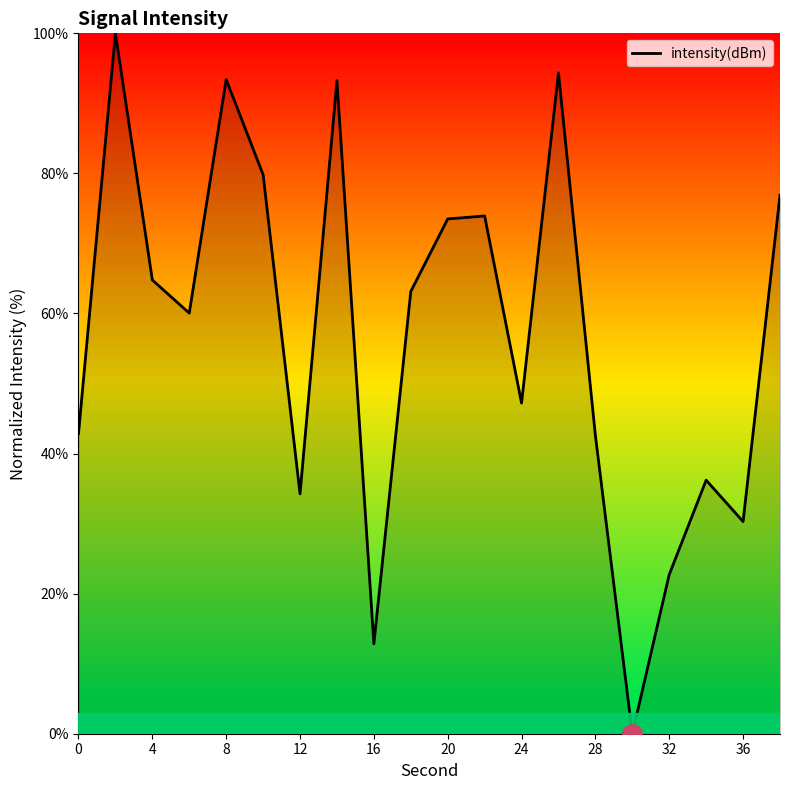

What is the greatest value displayed?

100.0